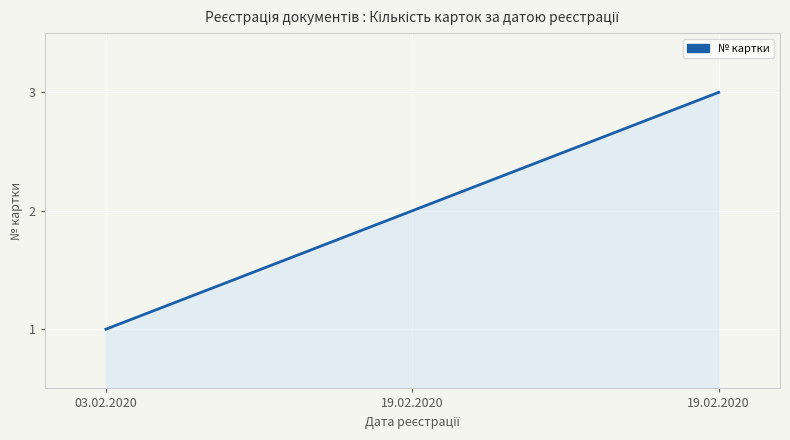

Is it true that the value at 03.02.2020 is 2?

False